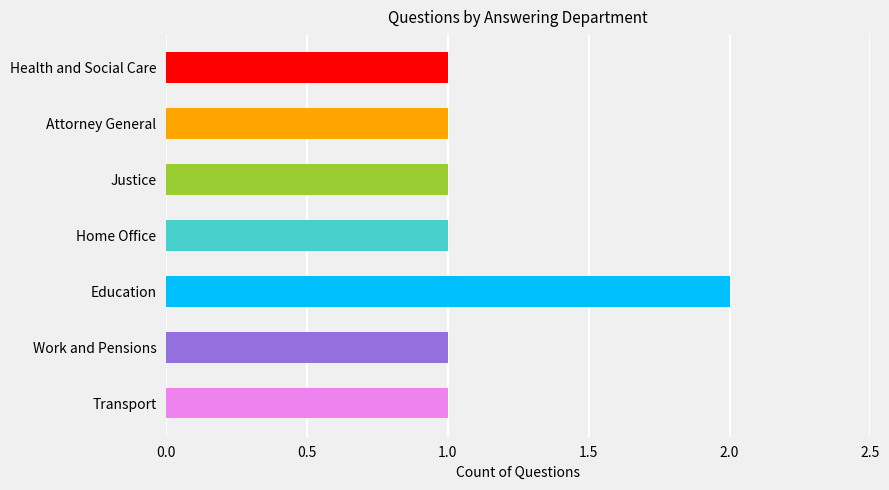

Reading top to bottom, transcribe all the data shown in this chart.

Health and Social Care=1	Attorney General=1	Justice=1	Home Office=1	Education=2	Work and Pensions=1	Transport=1